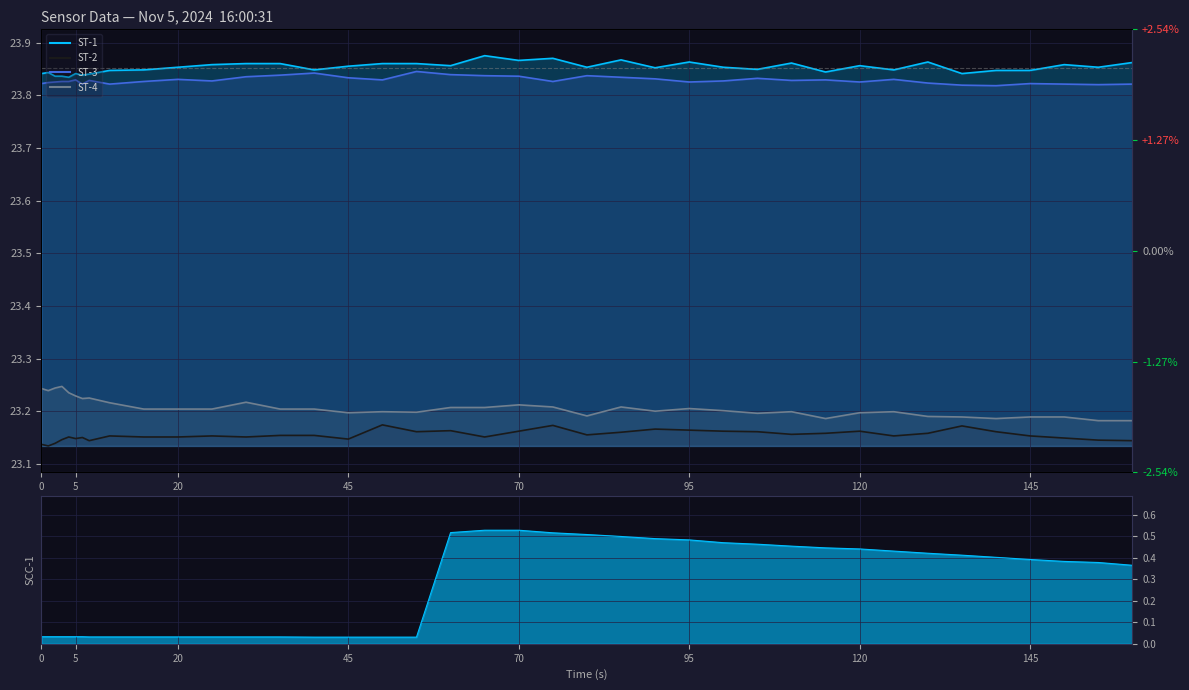

True or false: ST-4 has more than 2 points higher than both neighbors.

True